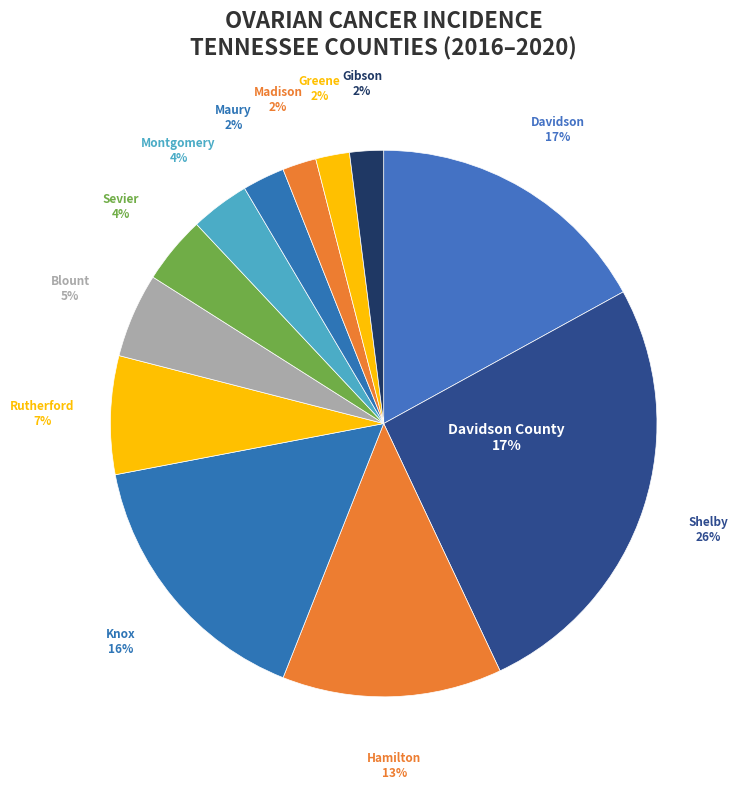

To the nearest percent, what is the average slice percentage?

8%